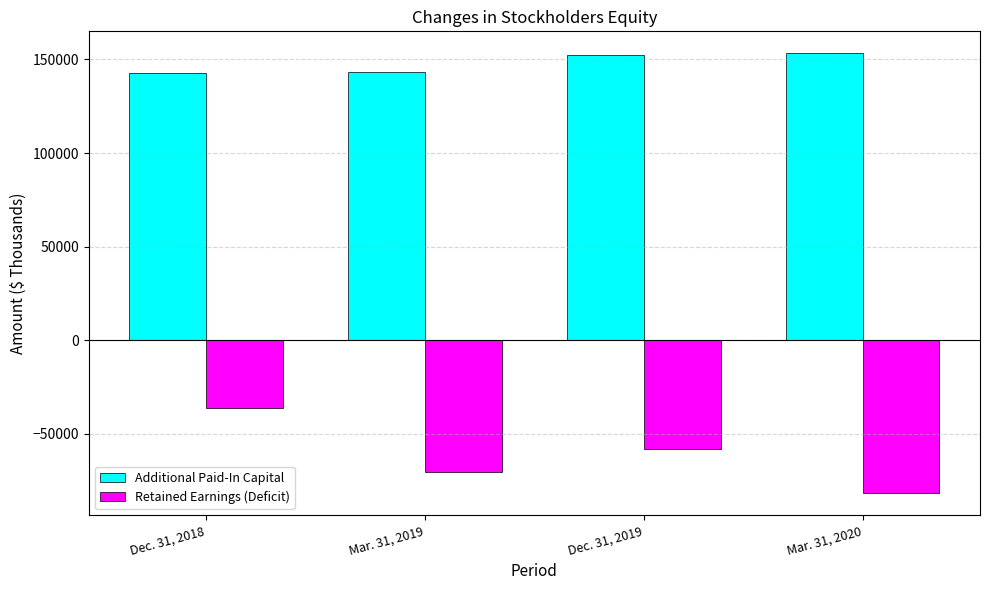

What is the label of the 2nd bar from the right?

Dec. 31, 2019